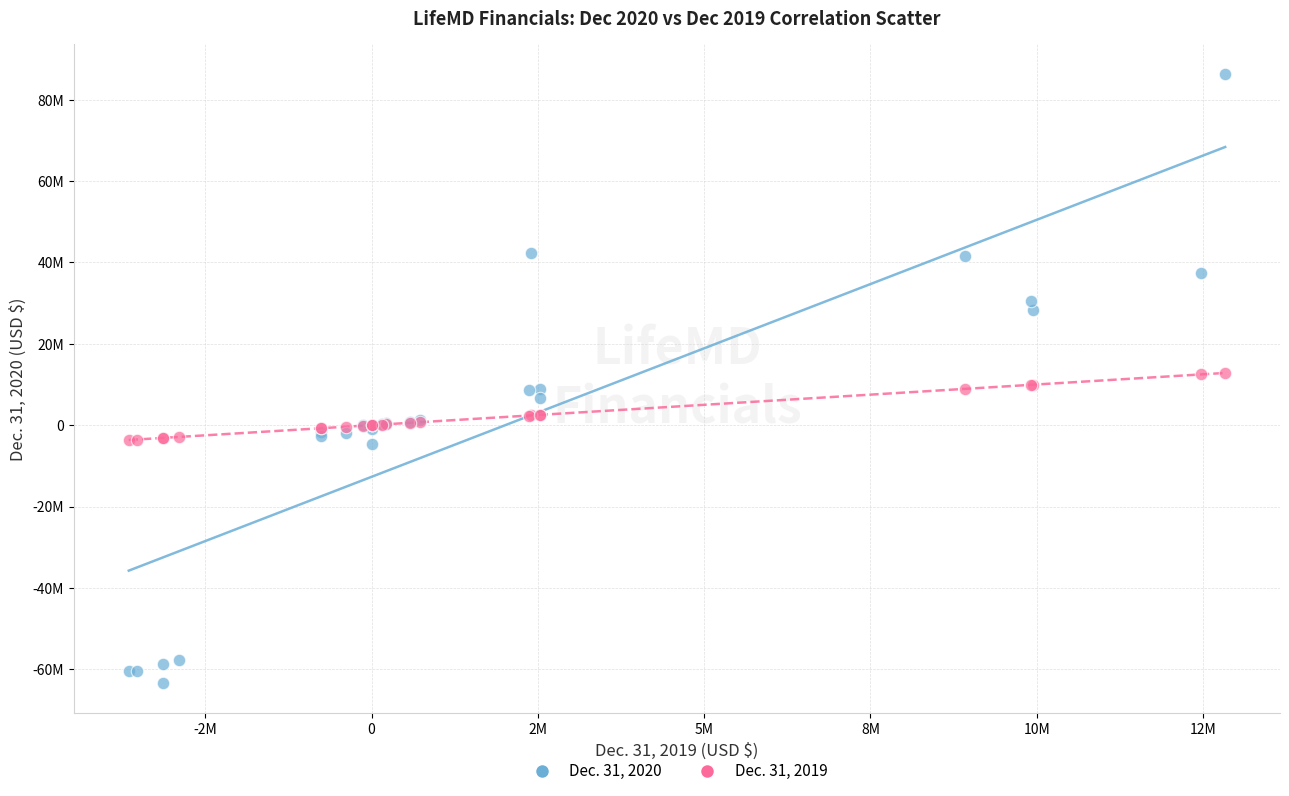

Which series contains the lowest Y value?

Dec. 31, 2020